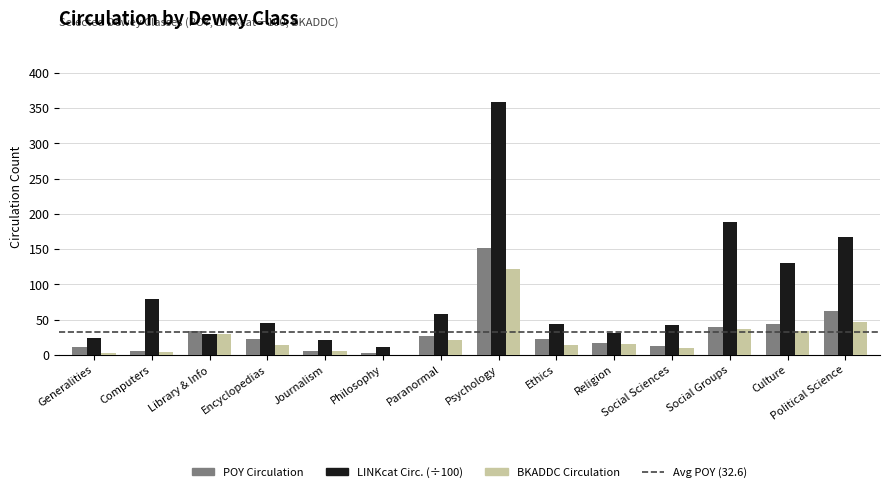

At which category is the sum across all series the highest?

Psychology